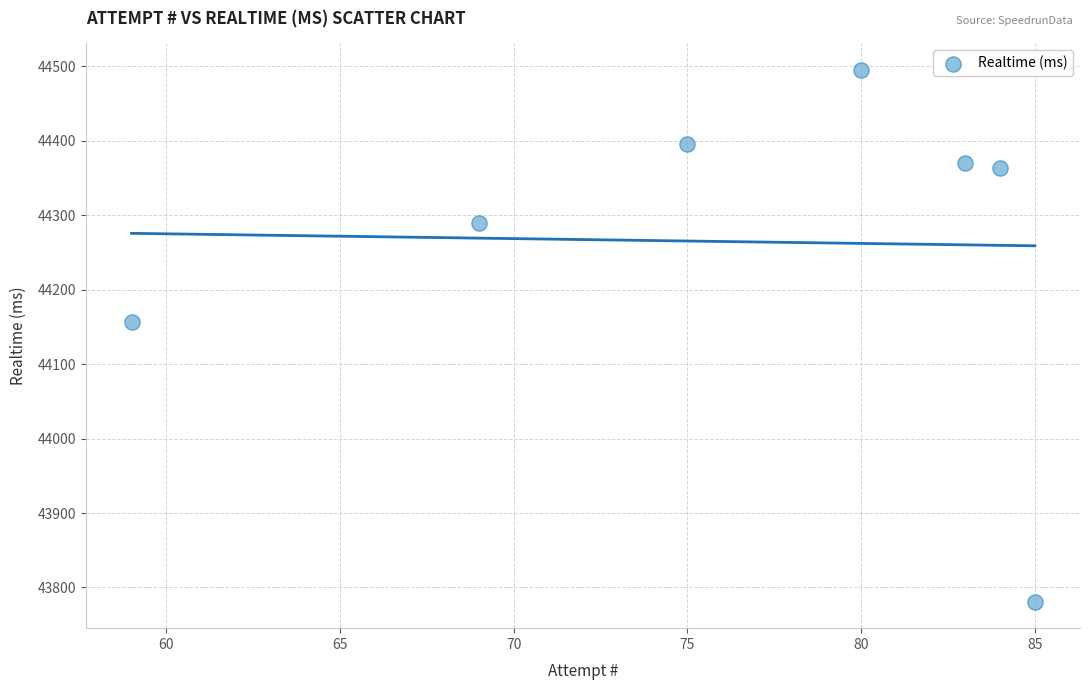

What Y value in the scatter plot is closest to 44138?

44156